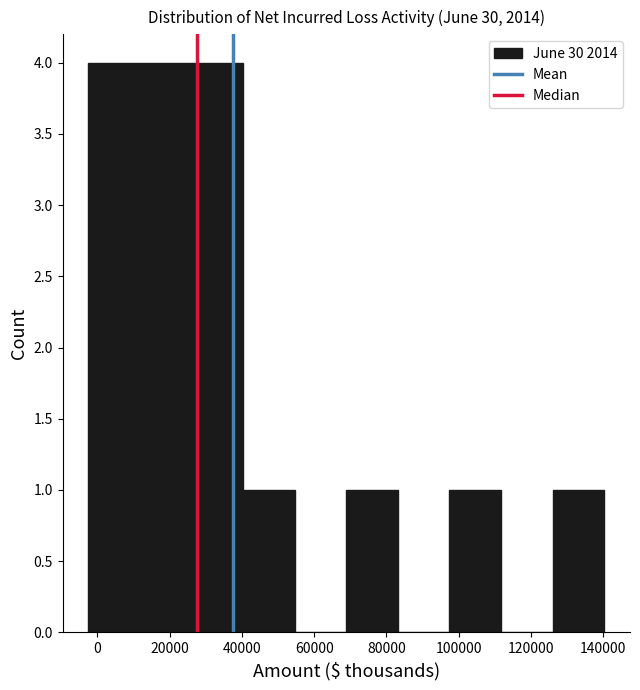

How tall is the bar that spans -2000 to 12000 on the x-axis? Neither the bar edges nor the heights are printed on the chart, so give them approximately, as read against the axes.

4